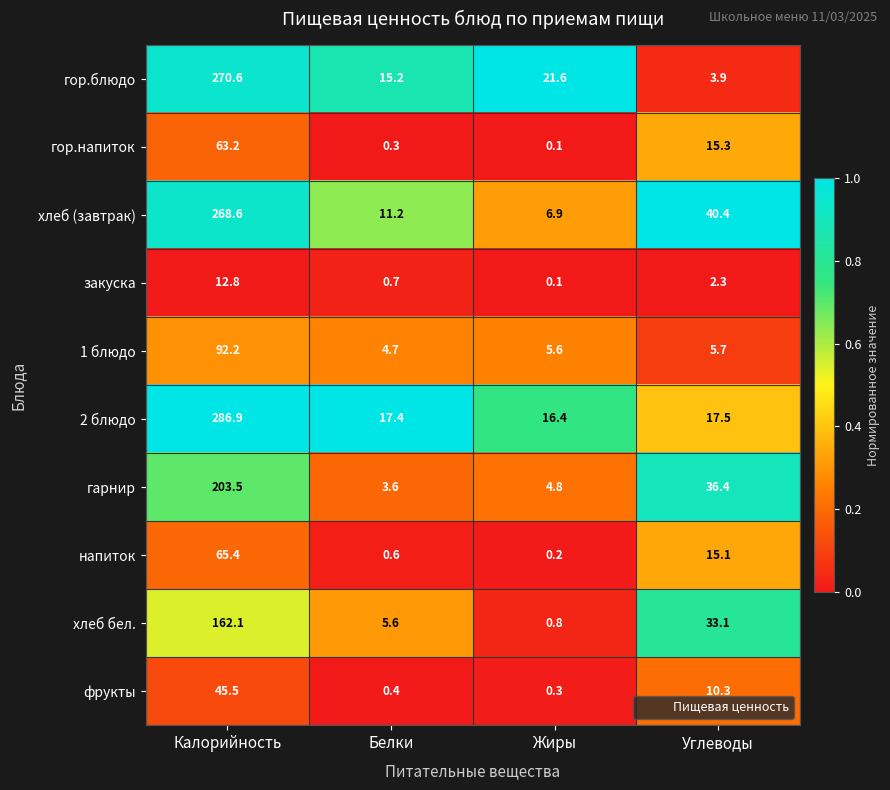

Rank the series by their maximum value, from highest to lowest.

2 блюдо, гор.блюдо, хлеб (завтрак), гарнир, хлеб бел., 1 блюдо, напиток, гор.напиток, фрукты, закуска